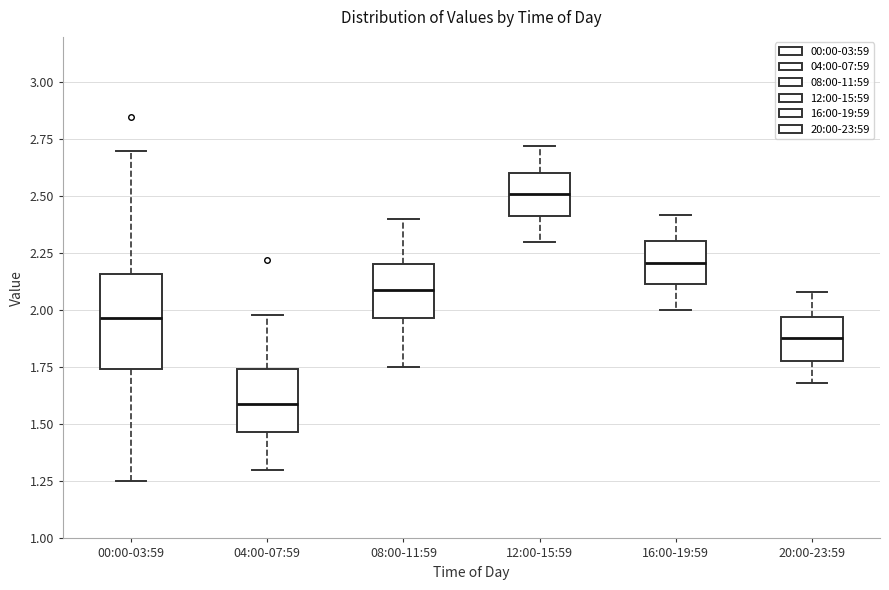

Comparing the boxes themselves (not the whiskers), which one is the tallest?

00:00-03:59